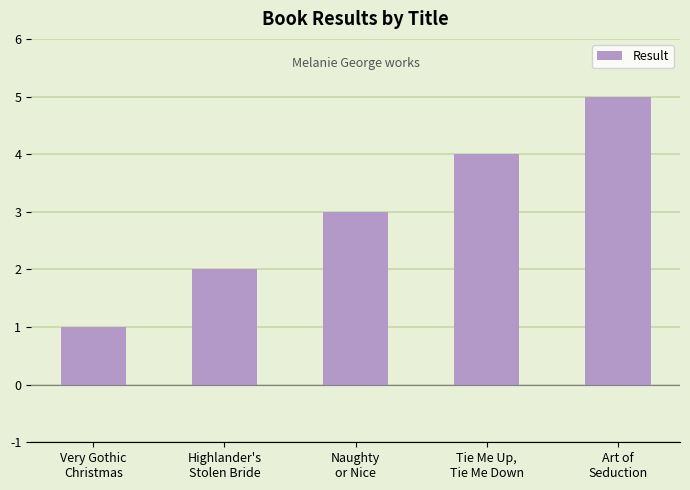

What value does the data have at Highlander's
Stolen Bride?

2